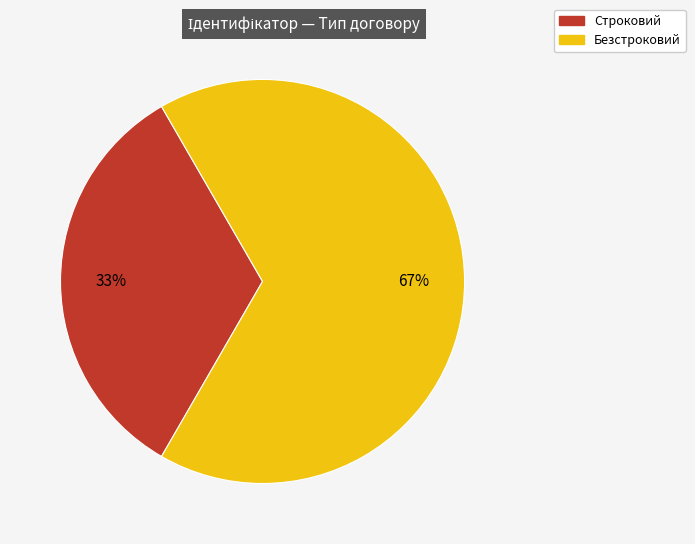

To the nearest percent, what is the average slice percentage?

50%